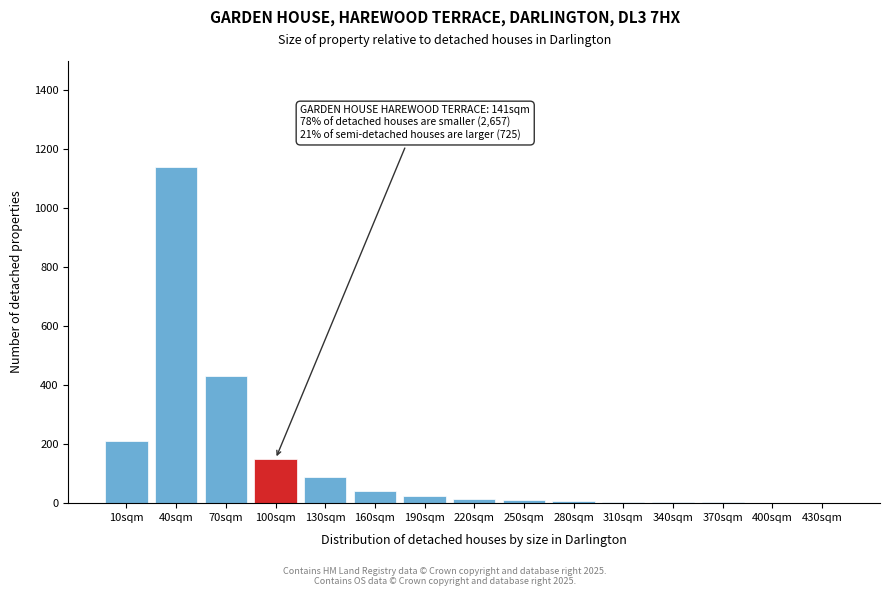

The chart shows a value of 90 at 130sqm. True or false?

True